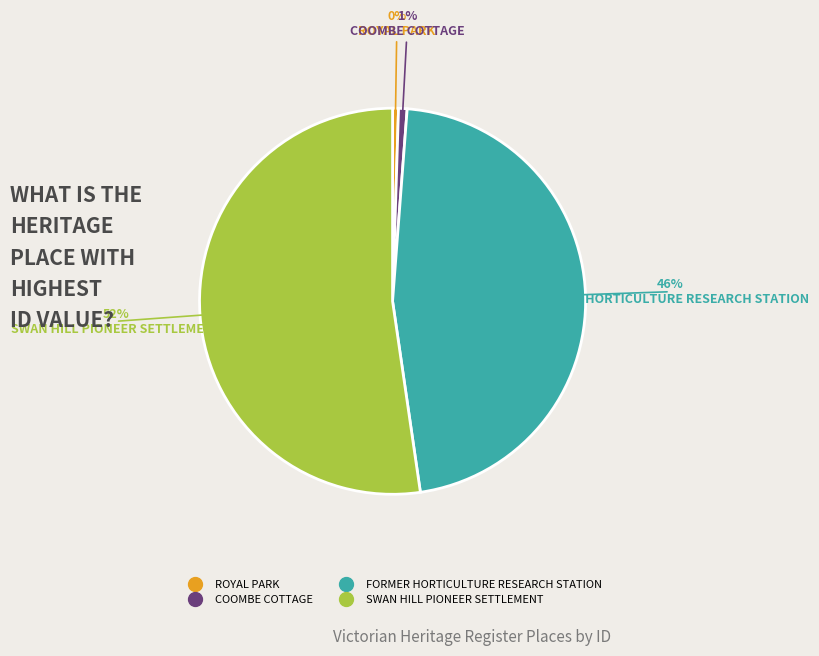

Which slice is the largest?

SWAN HILL PIONEER SETTLEMENT